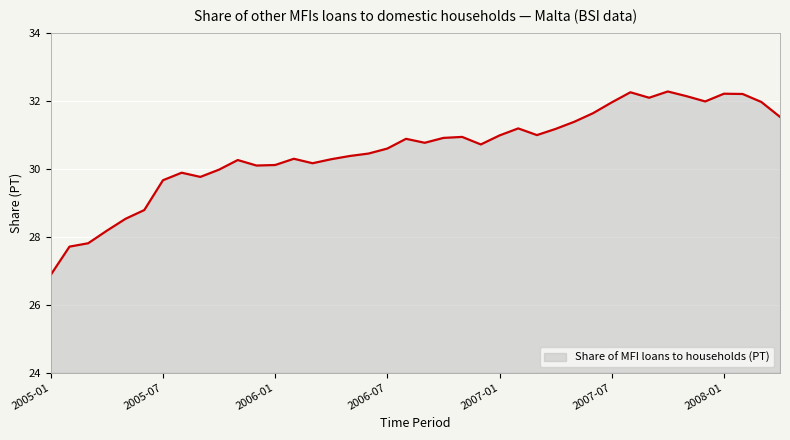

What is the smallest value displayed?

26.9